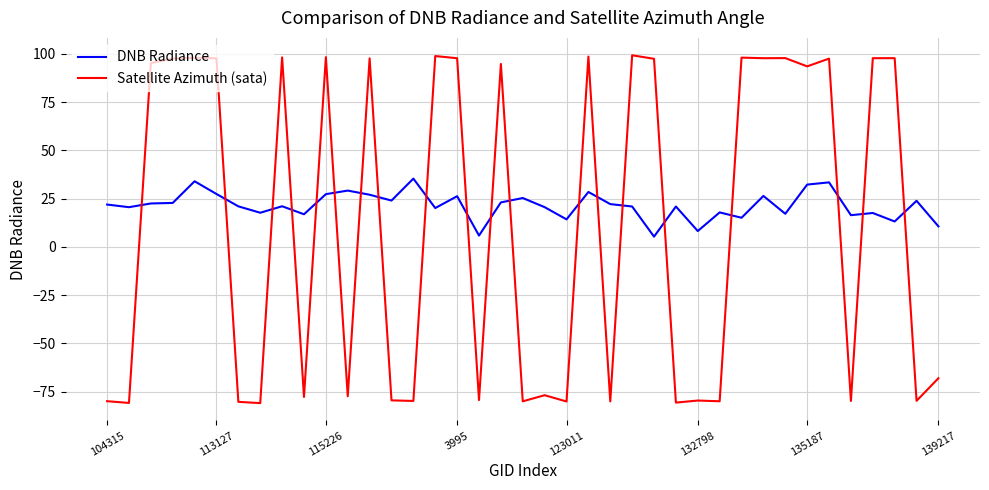

What is the maximum value for DNB Radiance?

35.4